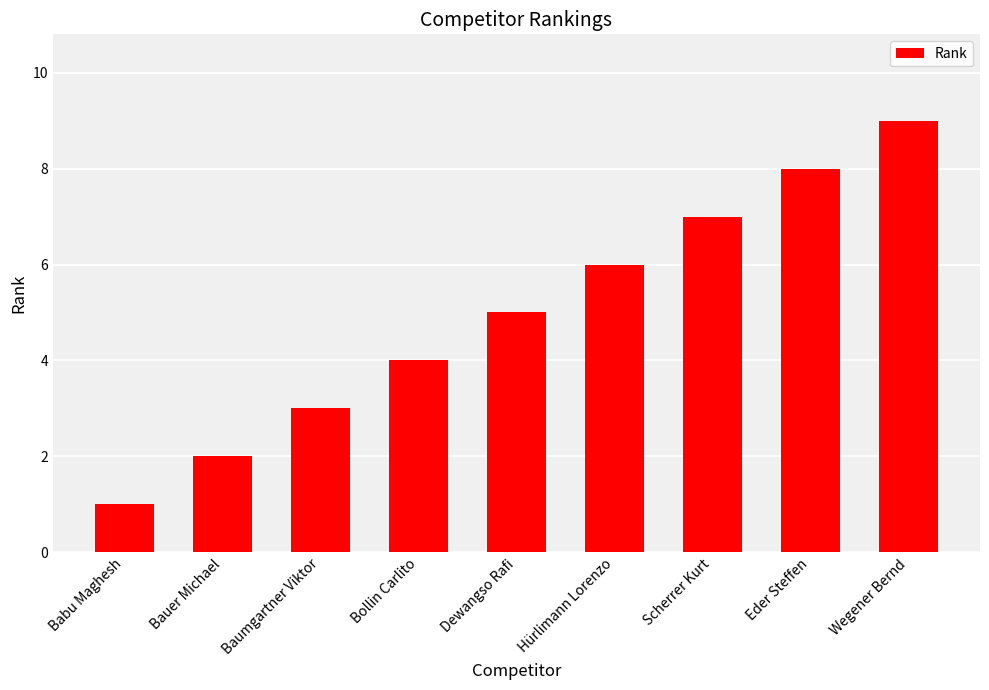

What is the label of the 9th bar from the right?

Babu Maghesh